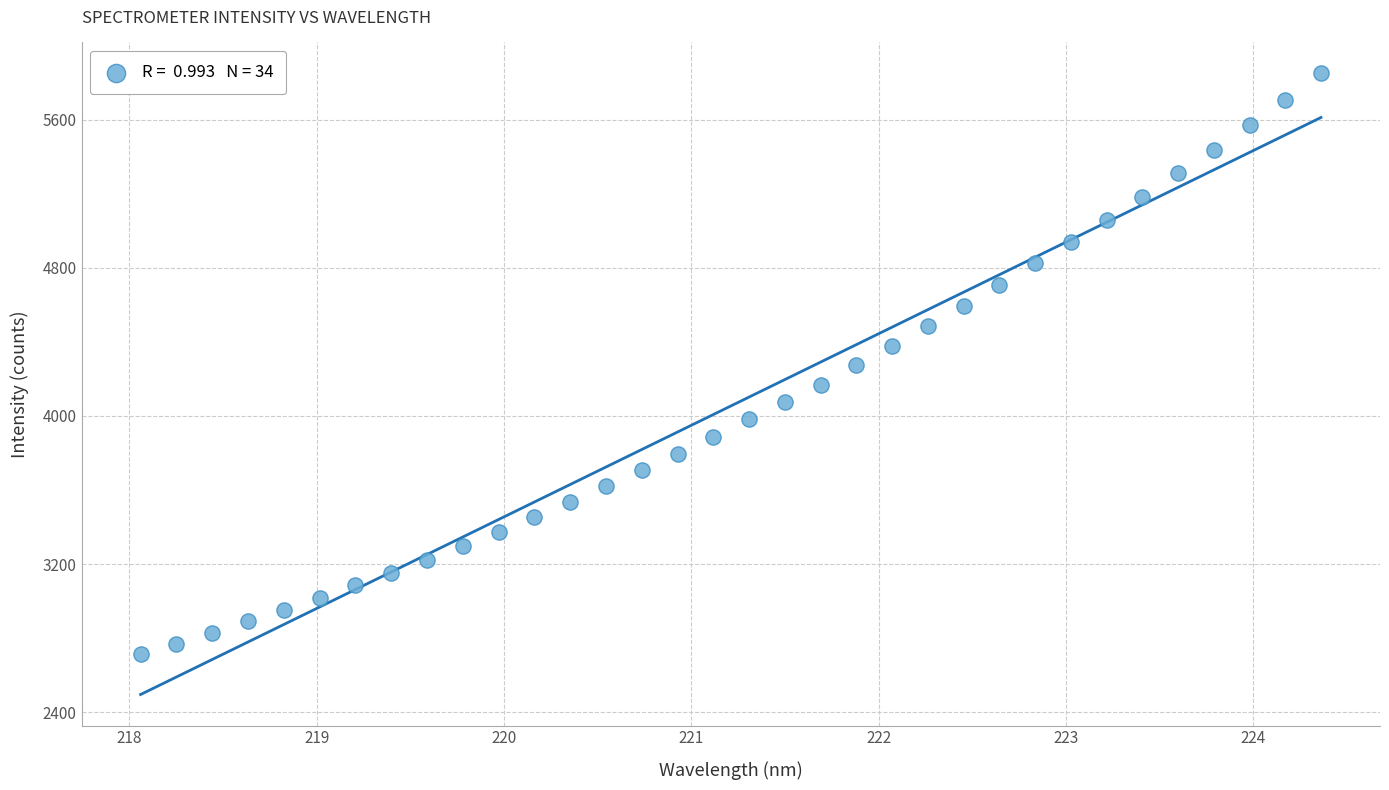

What is the range of Y values (max minus min)?

3134.1